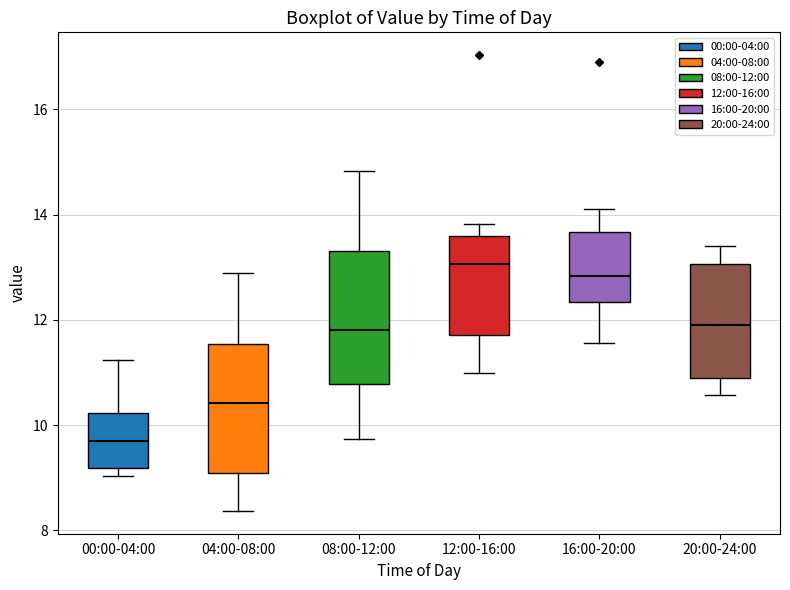

Reading left to right, transcribe this box plot: for each box, give where its median line is, the range the box spans, and where its two whiskers end, as read against the y-axis. The values are not printed on the chart, so give them approximately, as read against the axis.

00:00-04:00: median 9.8, box 9.2 to 10.2, whiskers 9.0 to 11.2
04:00-08:00: median 10.4, box 9.0 to 11.6, whiskers 8.4 to 13.0
08:00-12:00: median 11.8, box 10.8 to 13.4, whiskers 9.8 to 14.8
12:00-16:00: median 13.0, box 11.8 to 13.6, whiskers 11.0 to 13.8
16:00-20:00: median 12.8, box 12.4 to 13.6, whiskers 11.6 to 14.2
20:00-24:00: median 12.0, box 11.0 to 13.0, whiskers 10.6 to 13.4